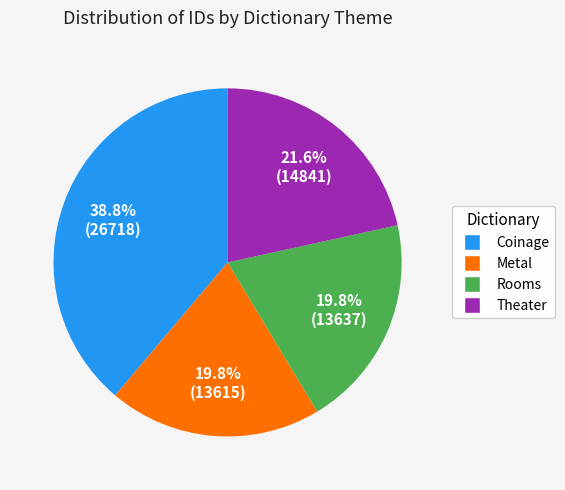

What is the largest slice in the pie chart?

Coinage